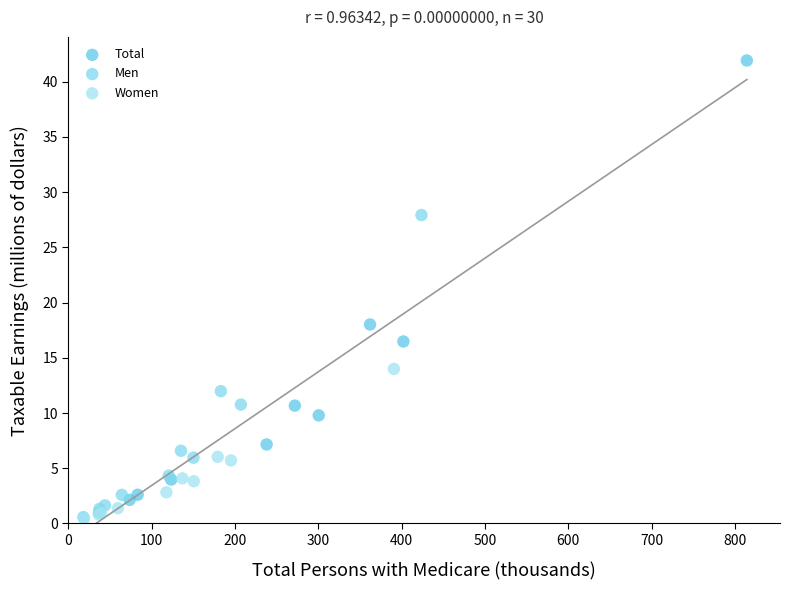

Which series contains the highest Y value?

Total